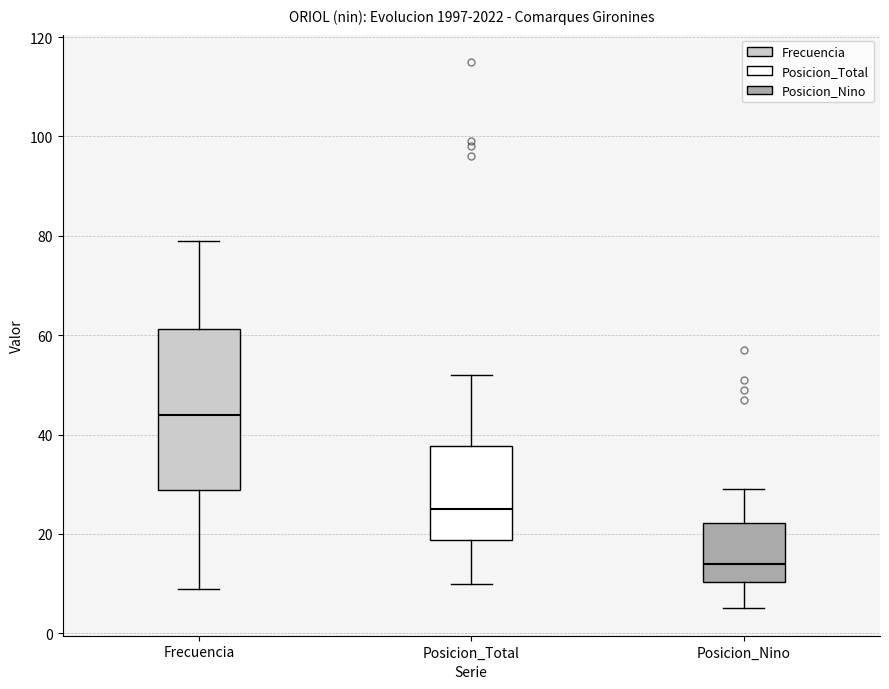

Reading left to right, read every box against the y-axis: the position of its median line, the range the box covers, and the ends of its whiskers. The values are not printed on the chart, so give them approximately, as read against the axis.

Frecuencia: median 44, box 28 to 62, whiskers 10 to 80
Posicion_Total: median 26, box 18 to 38, whiskers 10 to 52
Posicion_Nino: median 14, box 10 to 22, whiskers 6 to 30